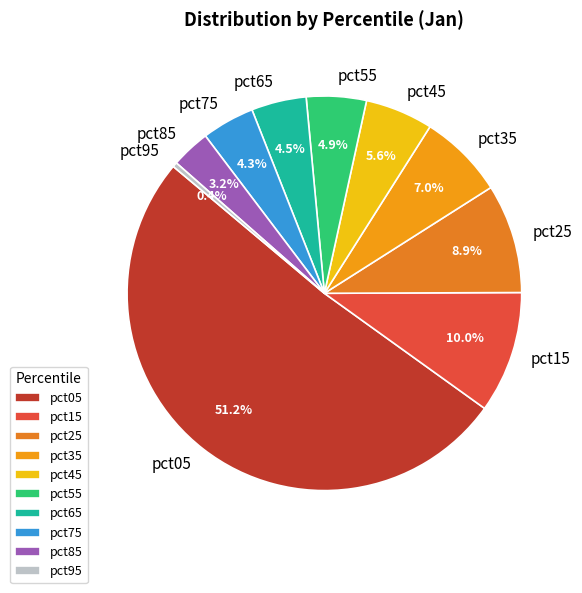

Is it true that pct05 is 44% of the pie?

False